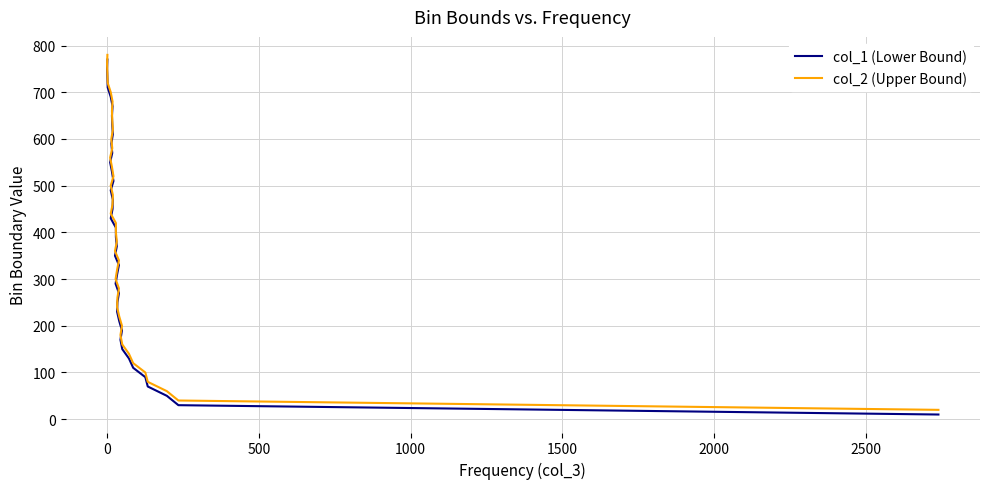

What are all the series names shown in the legend?

col_1 (Lower Bound), col_2 (Upper Bound)